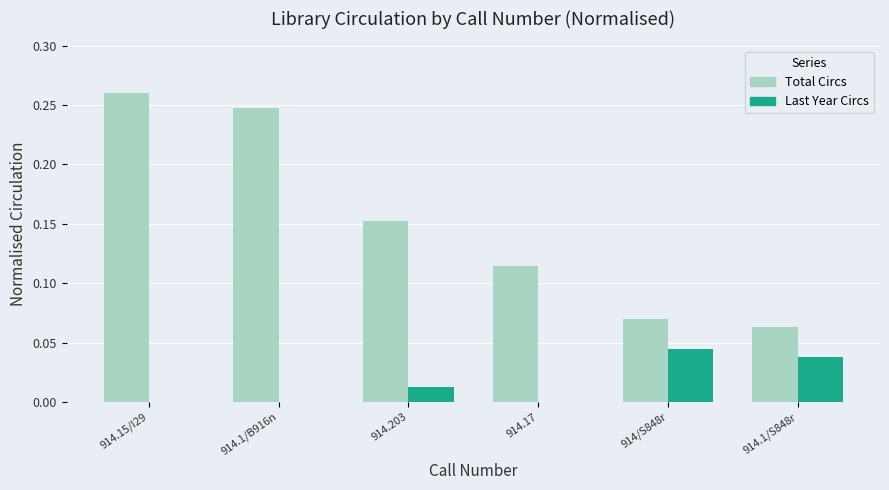

Count the number of categories in the chart.

6